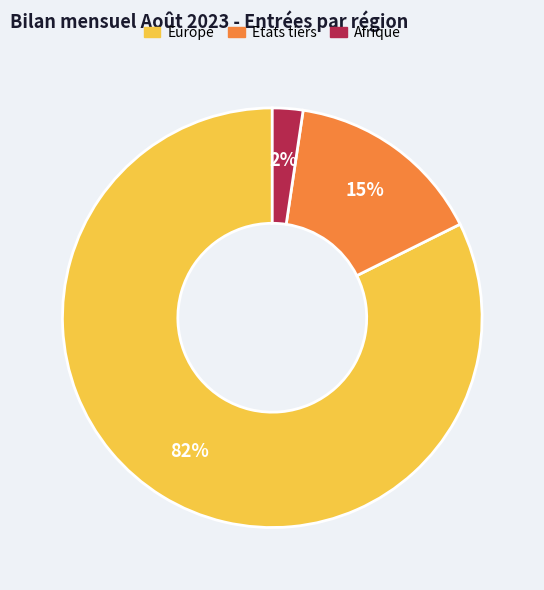

How many segments does this pie chart have?

3